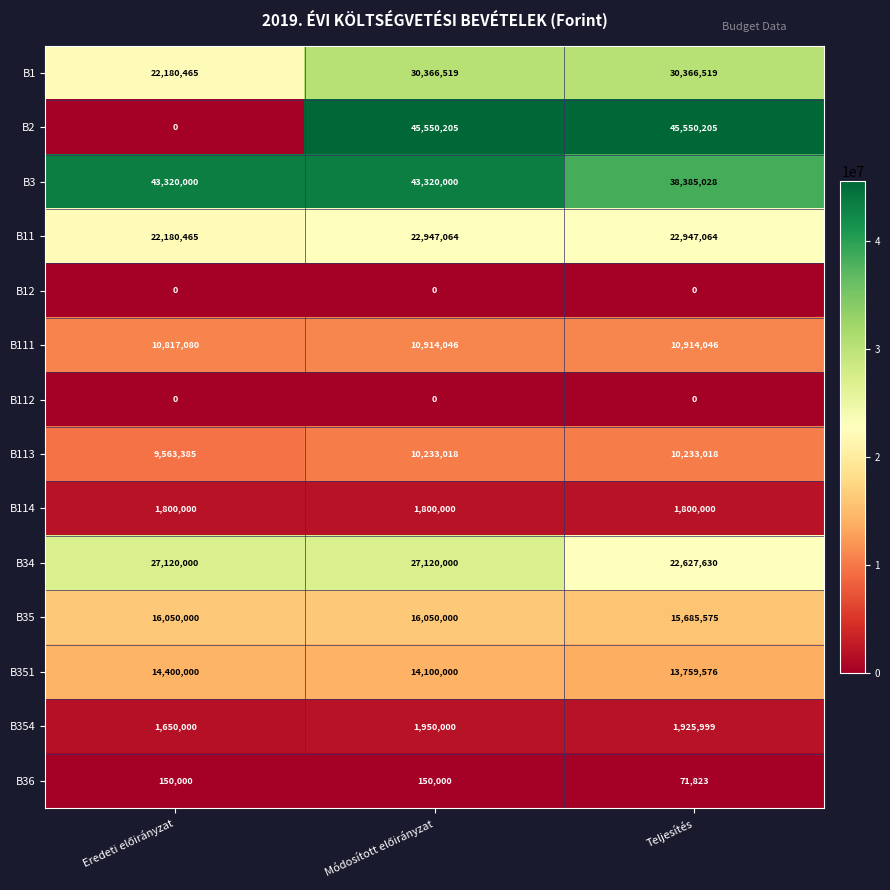

What is the lowest value of the B11 series?

22180465